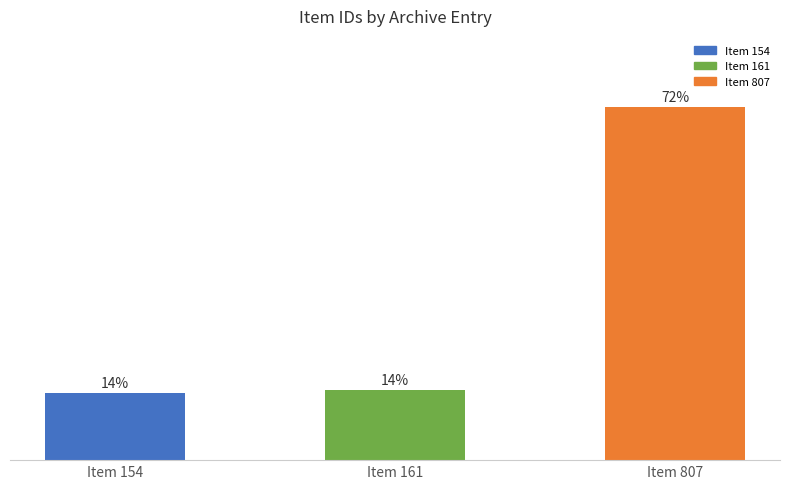

Are the bars horizontal?

No